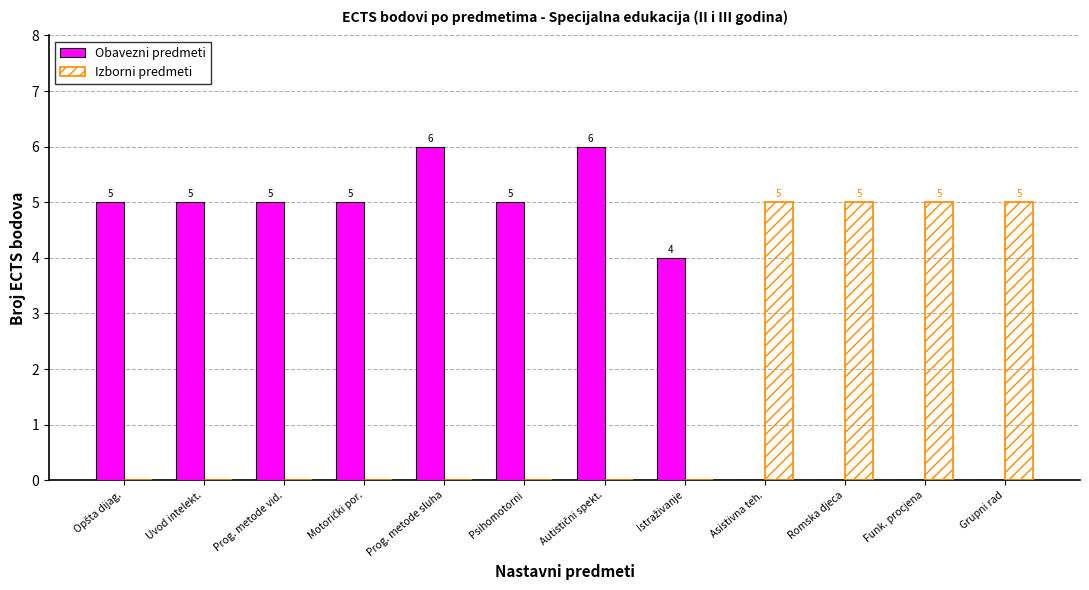

Is it true that Obavezni predmeti equals 9 at Psihomotorni?

False